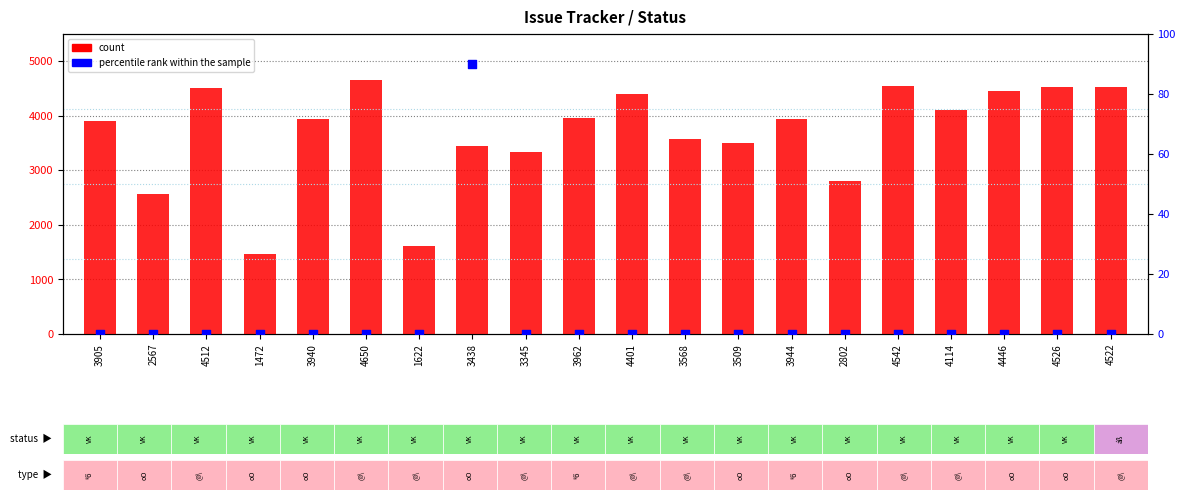

Which series has the largest total across all categories?

count